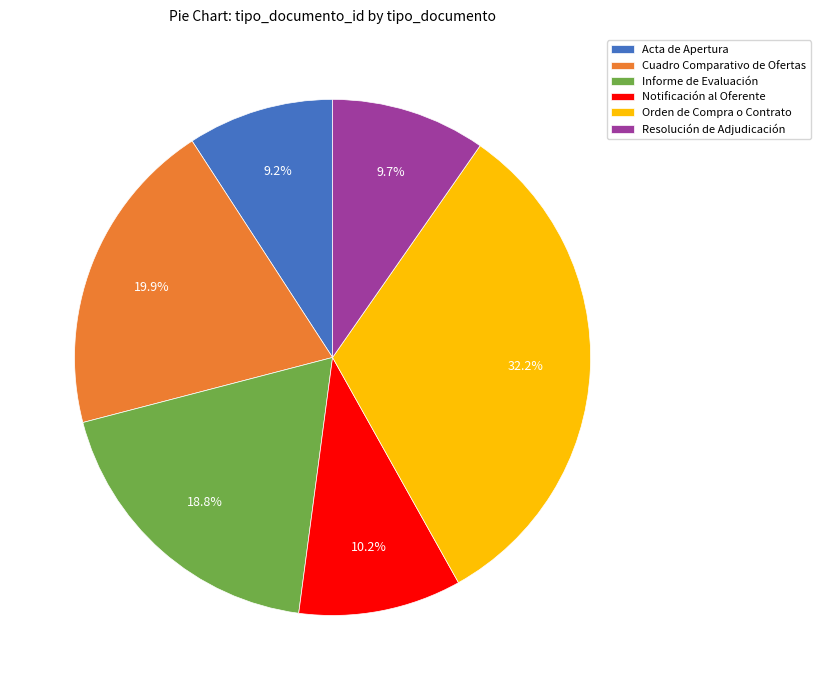

Combined, do Acta de Apertura and Informe de Evaluación account for over 50%?

No